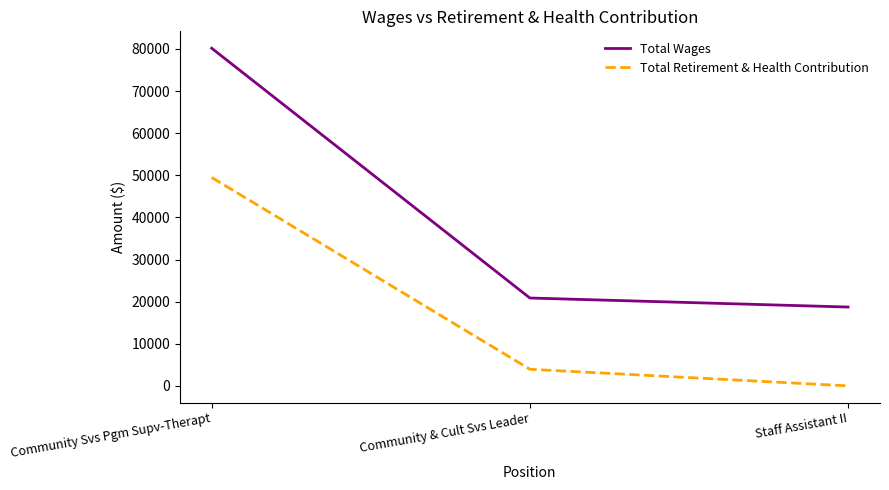

What is the difference between the maximum and minimum values in the Total Wages series?

61446